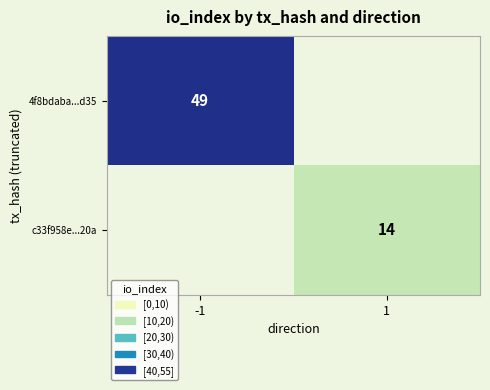

Is it true that c33f958e...20a equals 4 at 1?

False